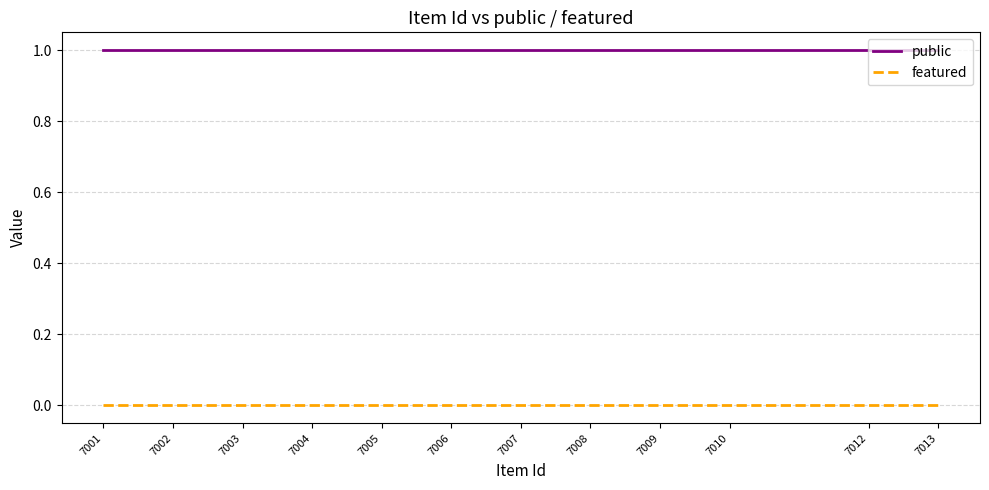

The value of public at 7013 is 1. True or false?

True